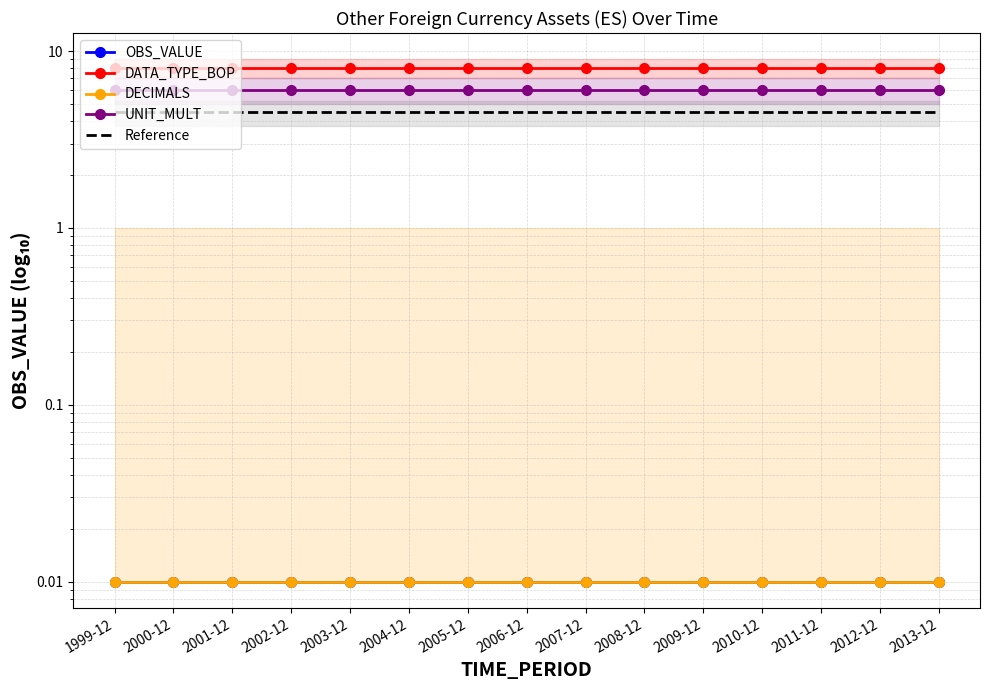

Between 1999-12 and 2003-12, which series saw the biggest shift?

OBS_VALUE